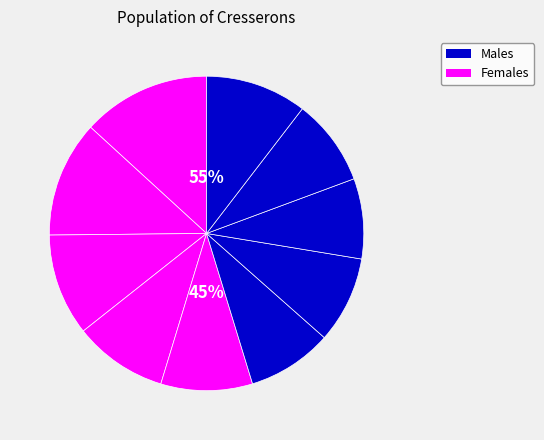

How many slices are in this pie chart?

10